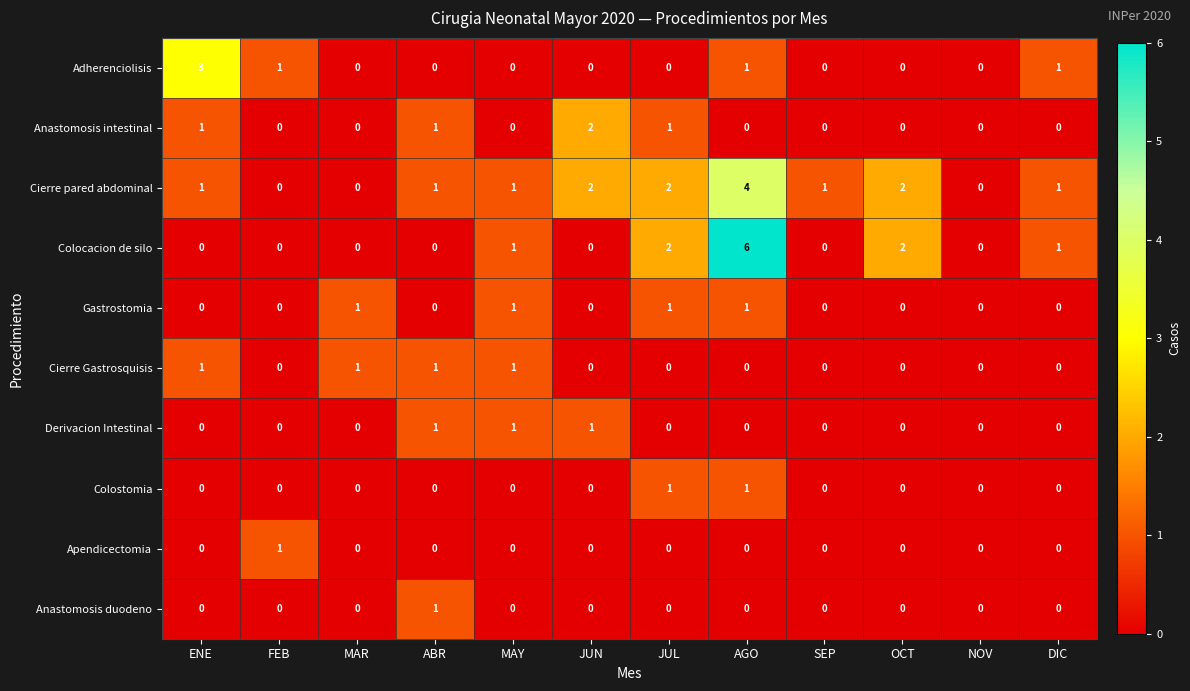

Which series has the largest total across all categories?

Cierre pared abdominal